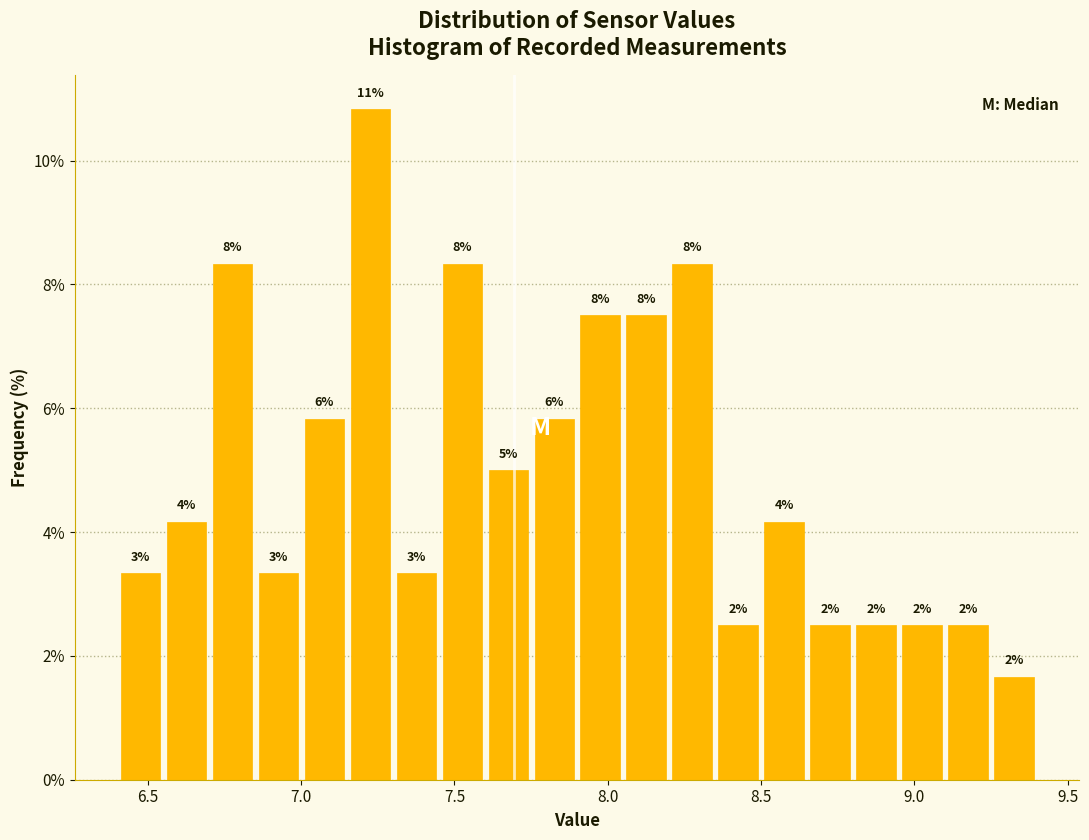

Read against the x-axis, roughly where is the centre of the tallest bar?

7.25